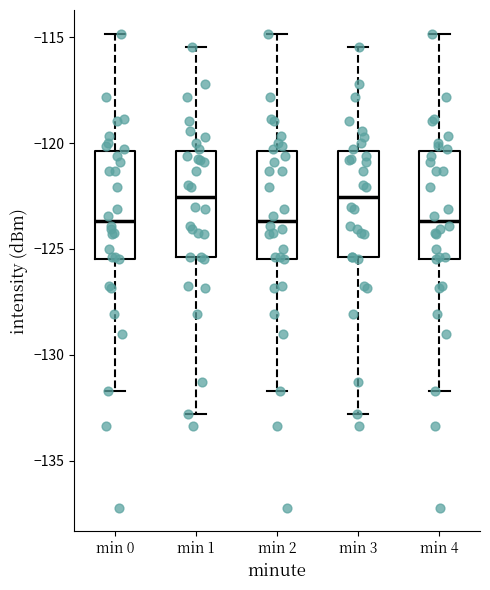

Reading left to right, read every box against the y-axis: the position of its median line, the range the box covers, and the ends of its whiskers. The values are not printed on the chart, so give them approximately, as read against the axis.

min 0: median -123.5, box -125.5 to -120.5, whiskers -131.5 to -115.0
min 1: median -122.5, box -125.5 to -120.5, whiskers -133.0 to -115.5
min 2: median -123.5, box -125.5 to -120.5, whiskers -131.5 to -115.0
min 3: median -122.5, box -125.5 to -120.5, whiskers -133.0 to -115.5
min 4: median -123.5, box -125.5 to -120.5, whiskers -131.5 to -115.0